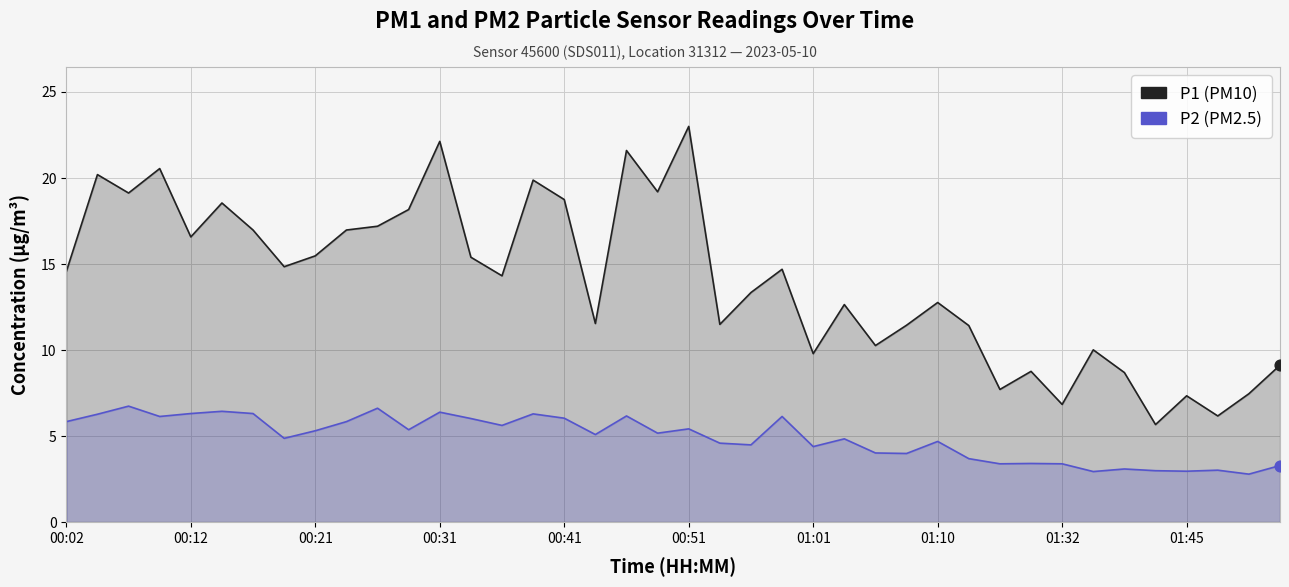

Which series has the largest Y range (max minus min)?

P1